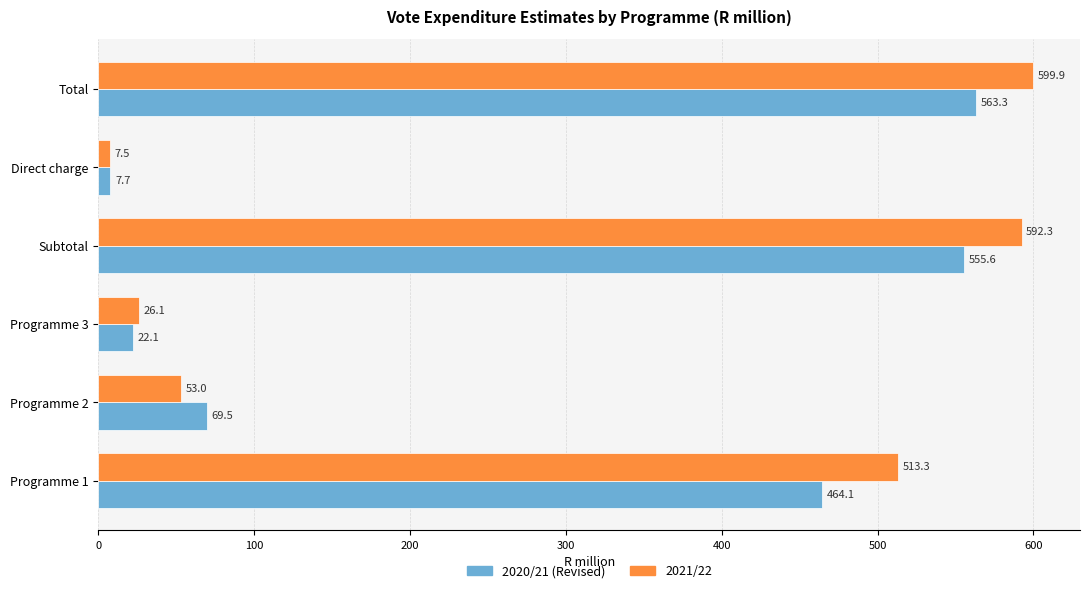

List the series in order of their peak value, lowest first.

2020/21 (Revised), 2021/22